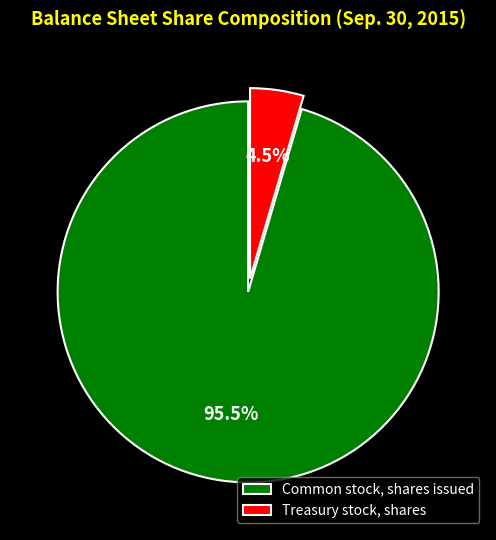

To the nearest percent, what is the difference between the largest and smallest slice percentages?

91%